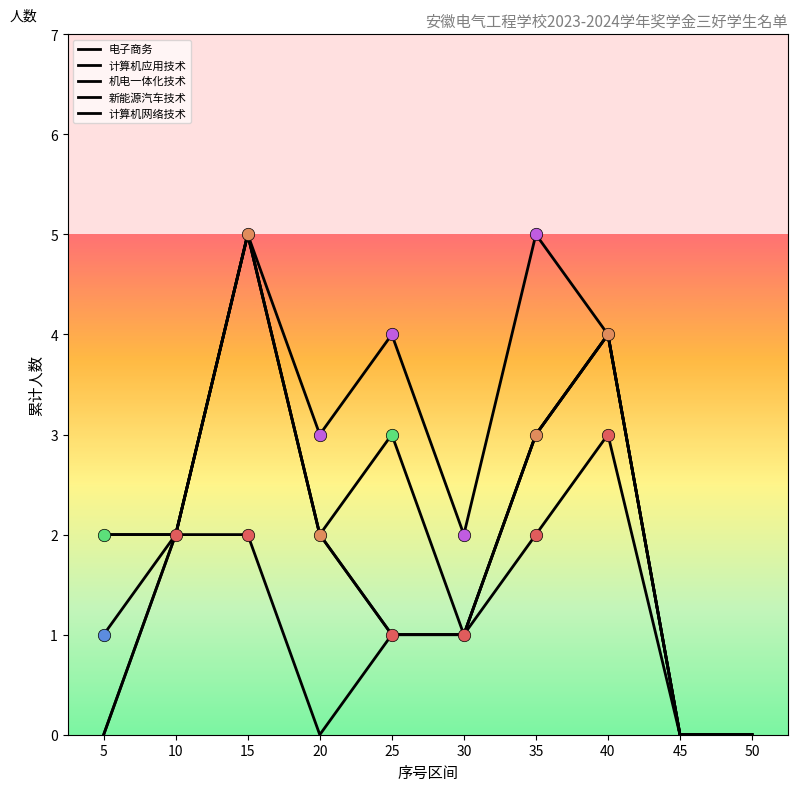

Does the chart have visible grid lines?

No